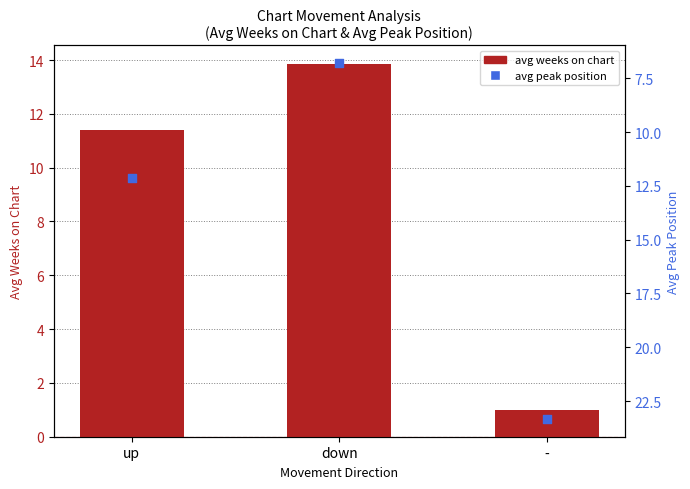

Is the value of avg weeks on chart at - greater than the value of avg peak position at -?

No